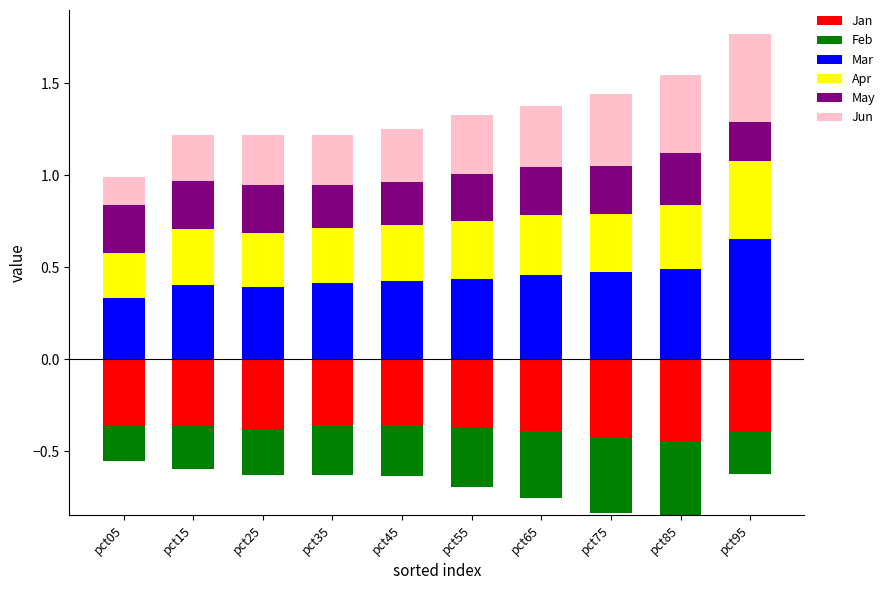

Which category has the highest value in the Mar series?

pct95